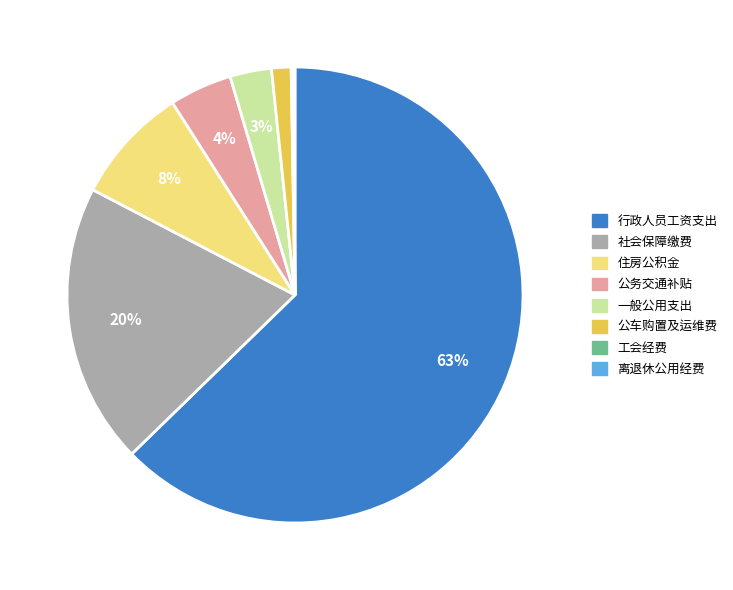

Is there any slice that represents more than half of the pie?

Yes